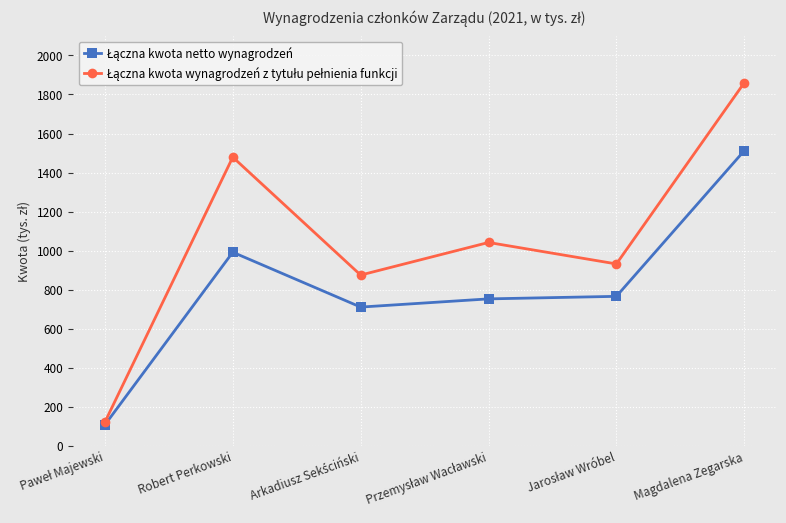

Which category has the highest value across all series?

Magdalena Zegarska